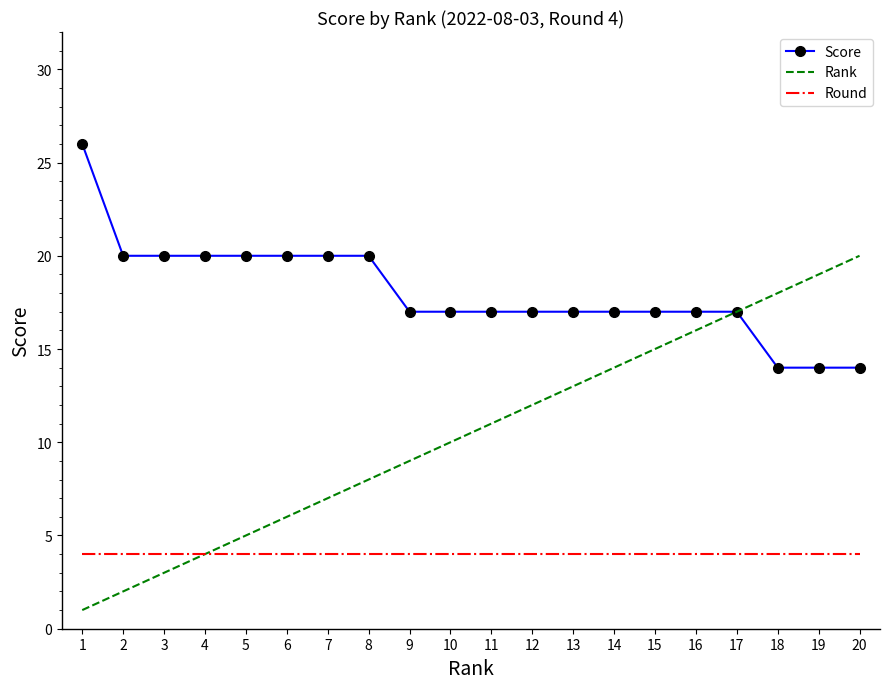

Rank the categories by Rank value from highest to lowest.

20, 19, 18, 17, 16, 15, 14, 13, 12, 11, 10, 9, 8, 7, 6, 5, 4, 3, 2, 1